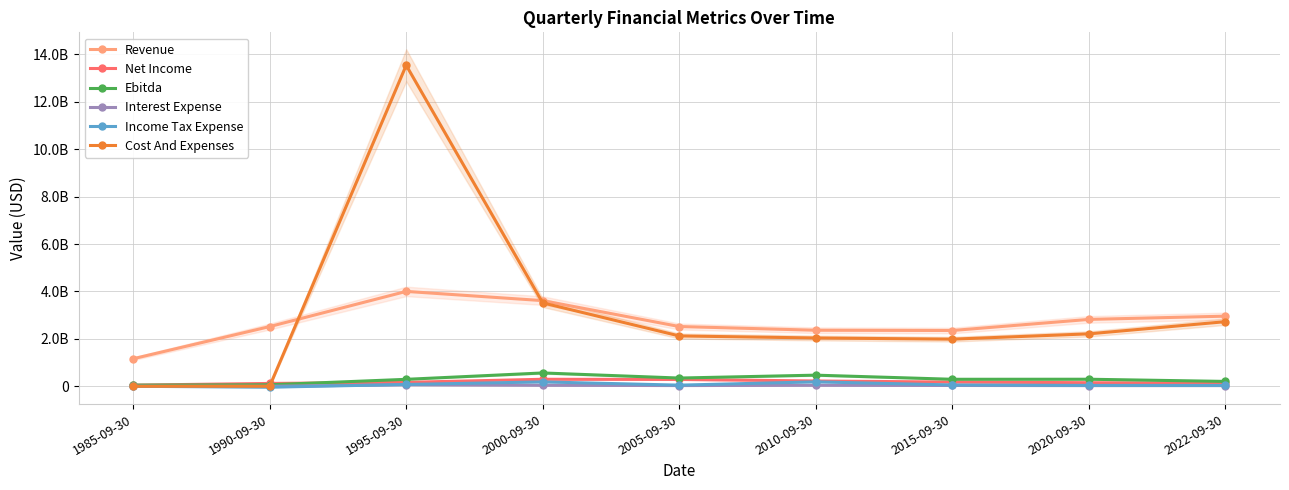

Count the number of data series in this chart.

6